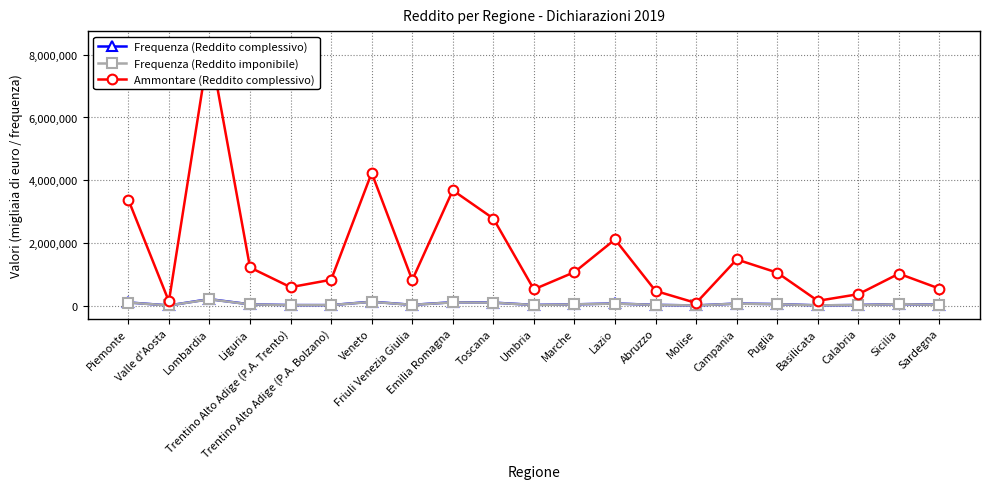

At how many categories does at least one series exceed 7927807?

1